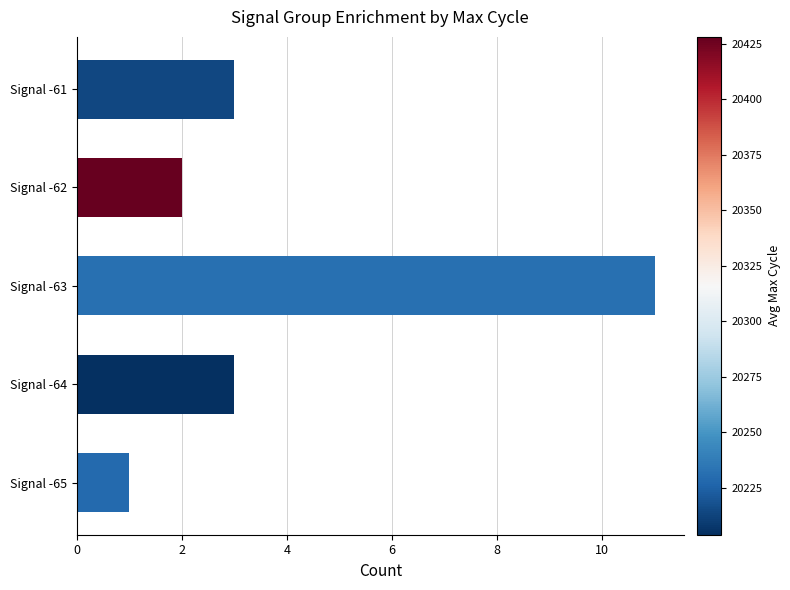

What is the smallest value displayed?

1